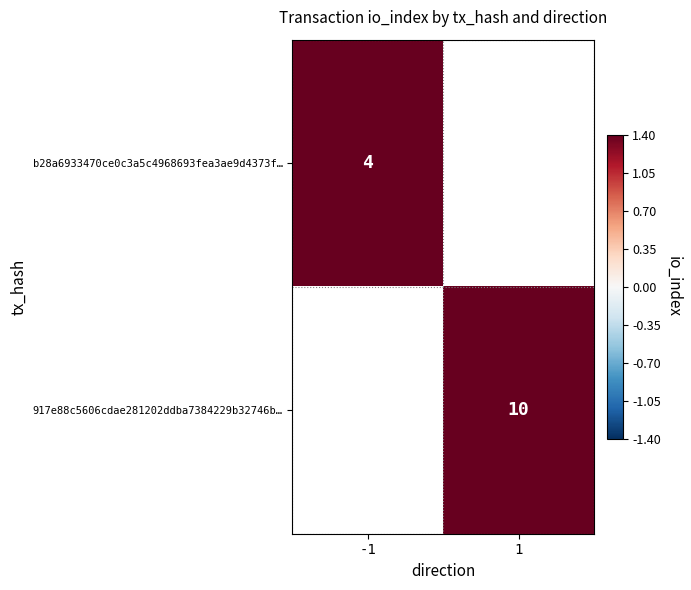

True or false: b28a6933470ce0c3a5c4968693fea3ae9d4373f… has a value of 1 at -1.

False